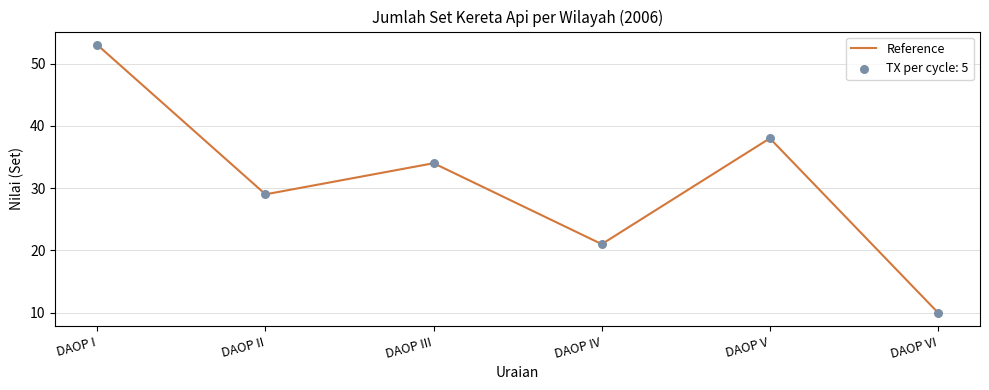

What is the change in value from DAOP IV to DAOP VI?

-11